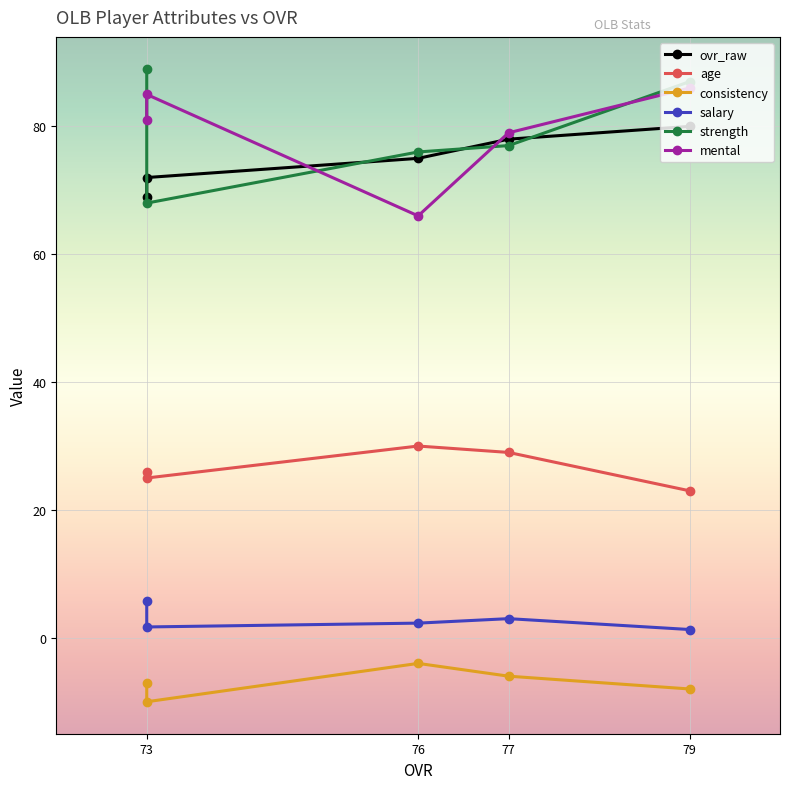

Which label corresponds to the largest value in the chart?

73